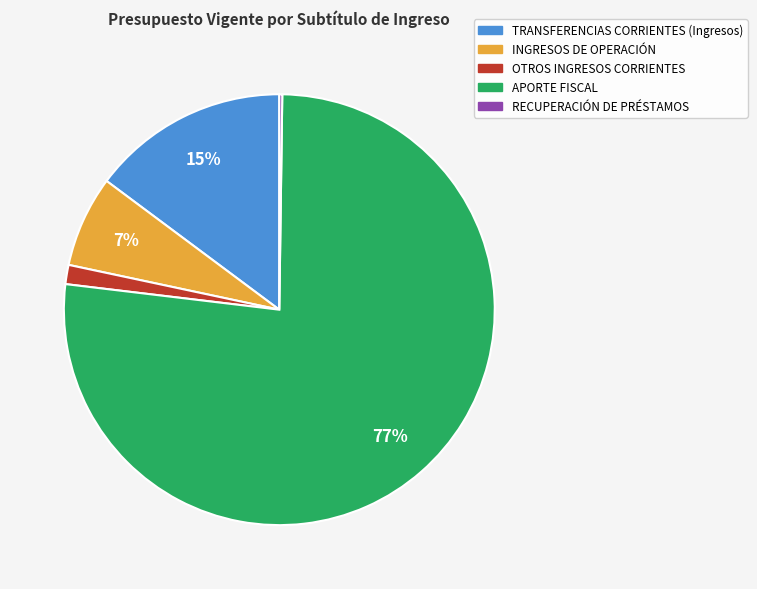

Which has a higher value, INGRESOS DE OPERACIÓN or APORTE FISCAL?

APORTE FISCAL